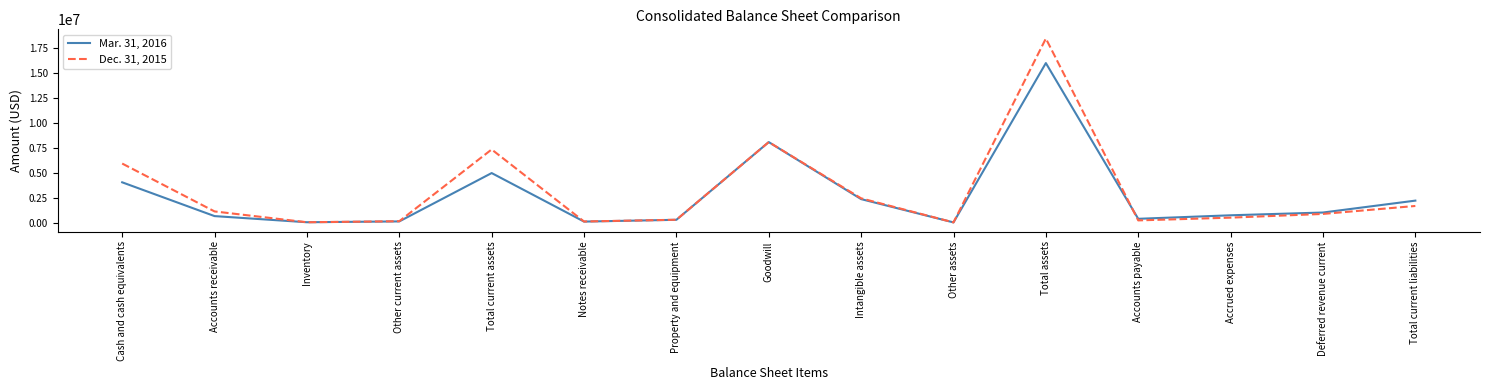

List the series in order of their overall mean, lowest first.

Mar. 31, 2016, Dec. 31, 2015